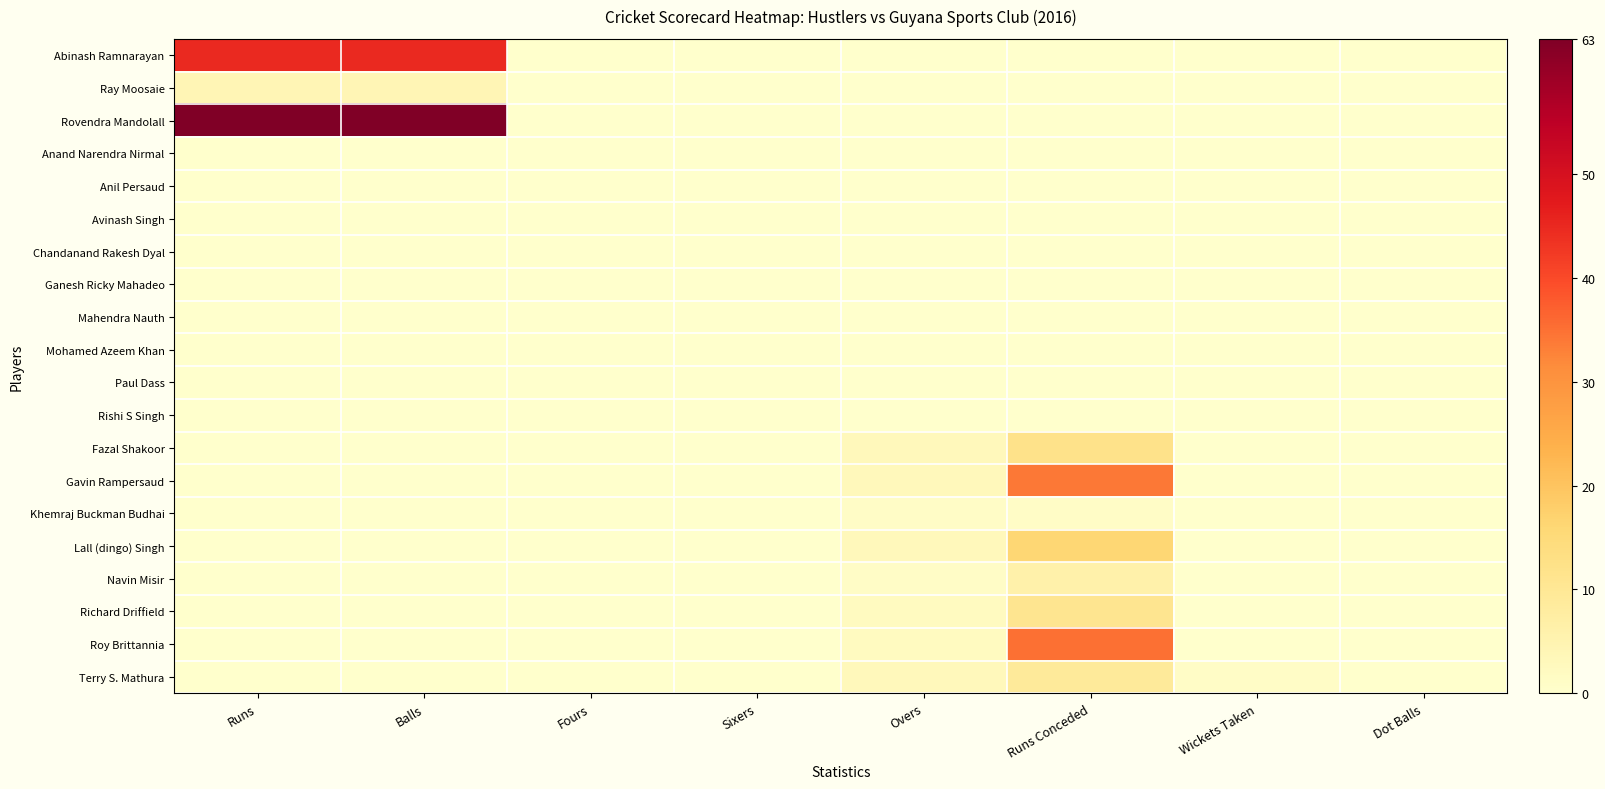

What is the maximum value shown in the chart?

63